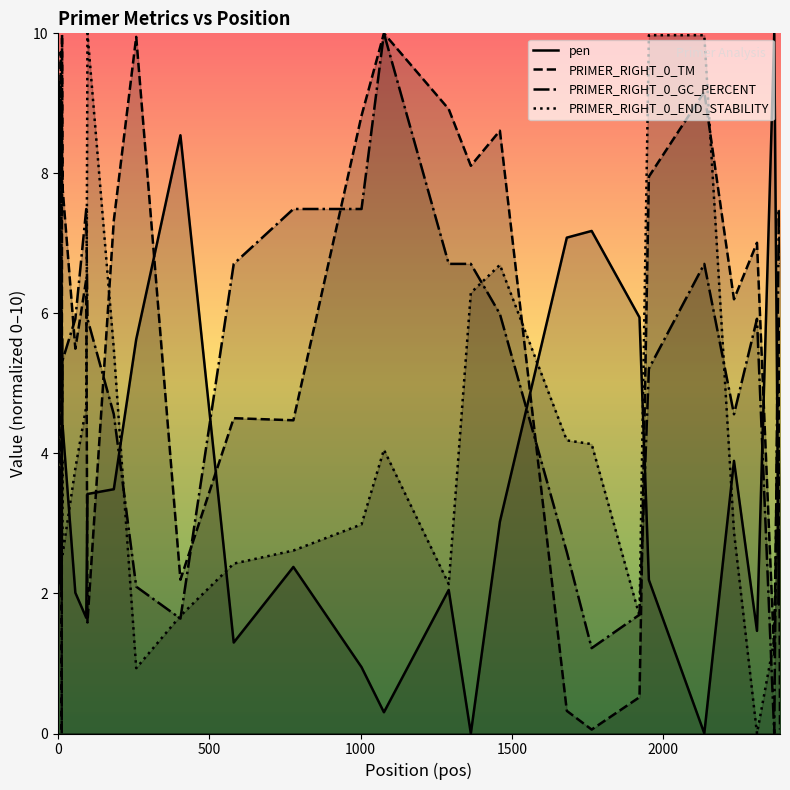

List the series in order of their overall mean, highest first.

PRIMER_RIGHT_0_TM, PRIMER_RIGHT_0_GC_PERCENT, PRIMER_RIGHT_0_END_STABILITY, pen